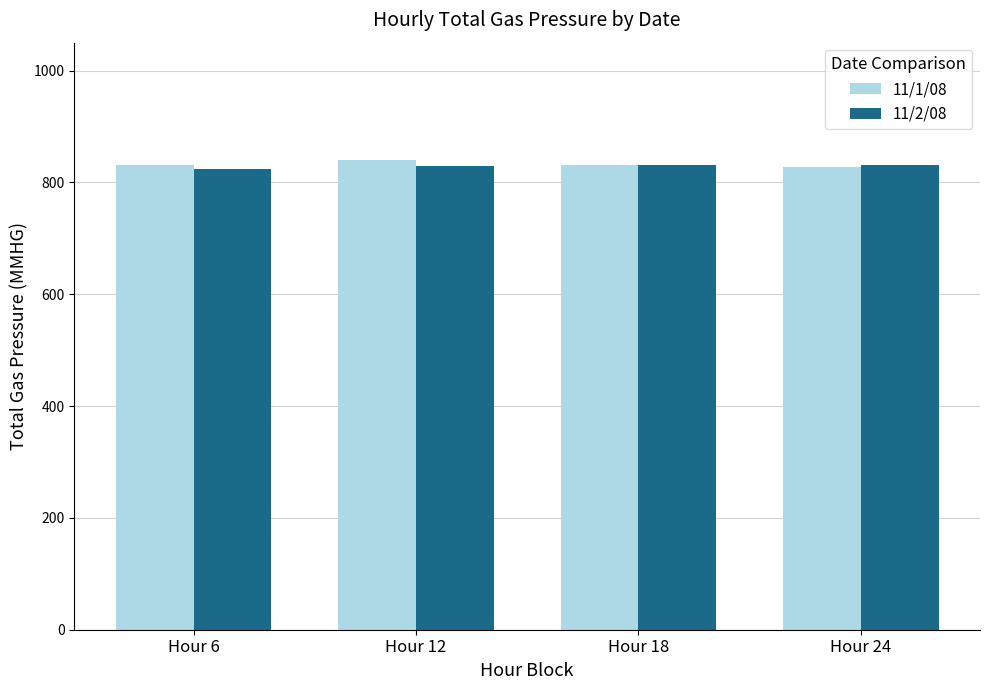

What is the sum of all 11/2/08 values?

3318